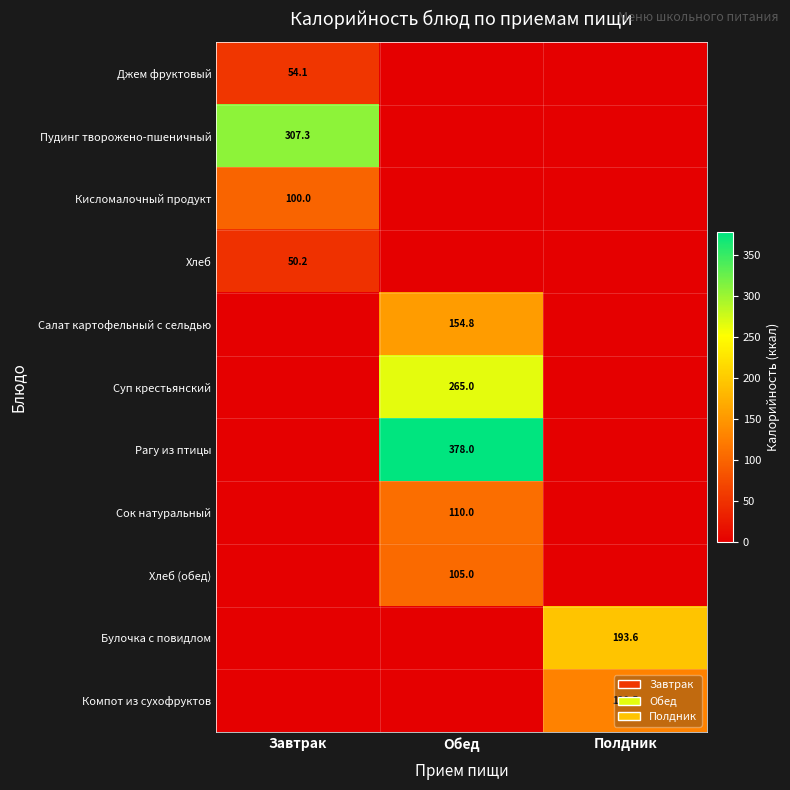

True or false: Компот из сухофруктов has a value of 129.5 at Полдник.

True